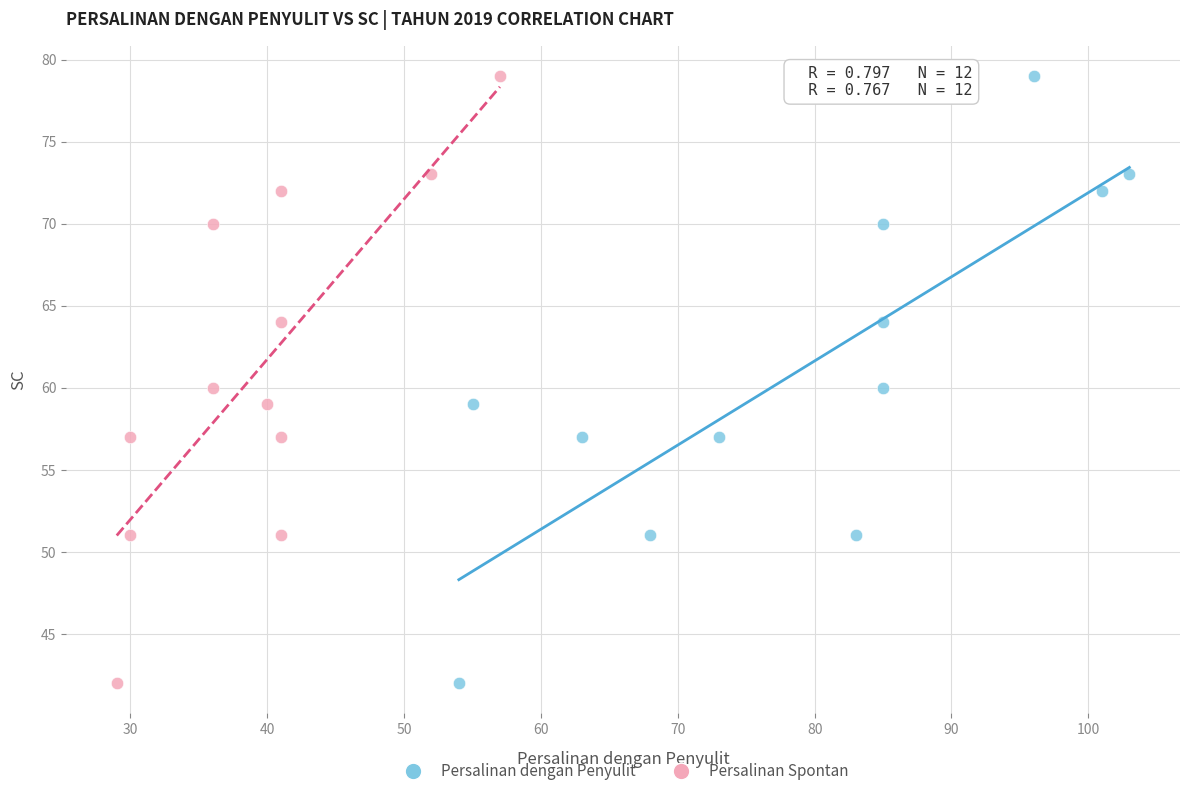

What are all the series names shown in the legend?

Persalinan dengan Penyulit, Persalinan Spontan